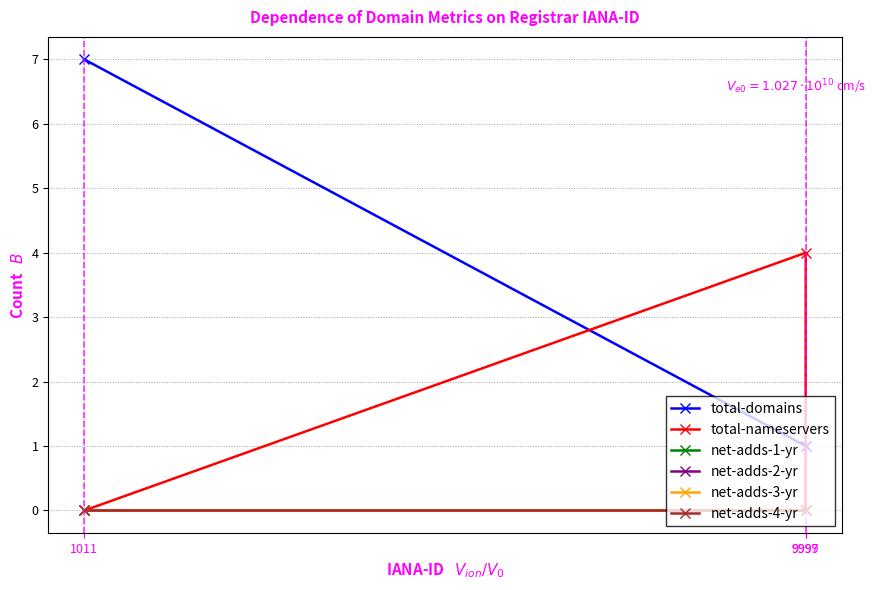

Reading right to left, transcribe all the data shown in this chart.

total-domains: 9997=1	9999=1	1011=7
total-nameservers: 9997=0	9999=4	1011=0
net-adds-1-yr: 9997=0	9999=0	1011=0
net-adds-2-yr: 9997=0	9999=0	1011=0
net-adds-3-yr: 9997=0	9999=0	1011=0
net-adds-4-yr: 9997=0	9999=0	1011=0